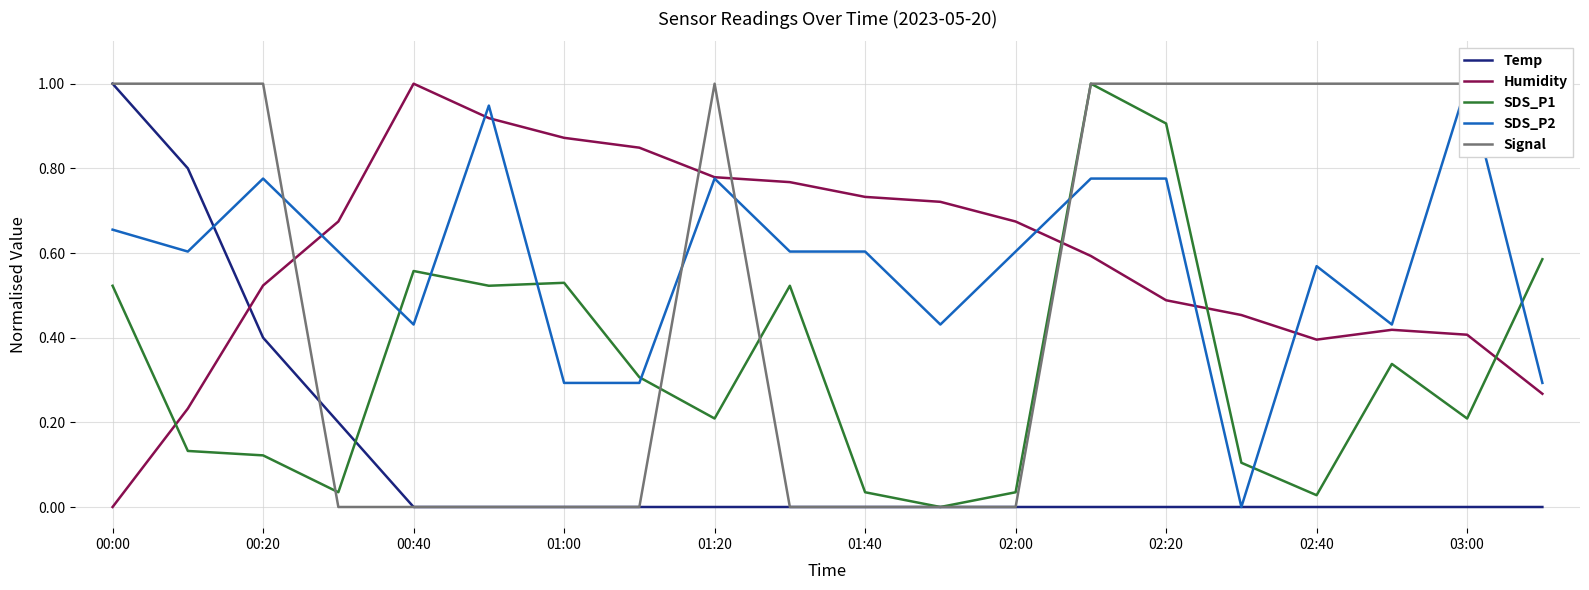

After their last crossing, which series has the higher values: Temp or Humidity?

Humidity